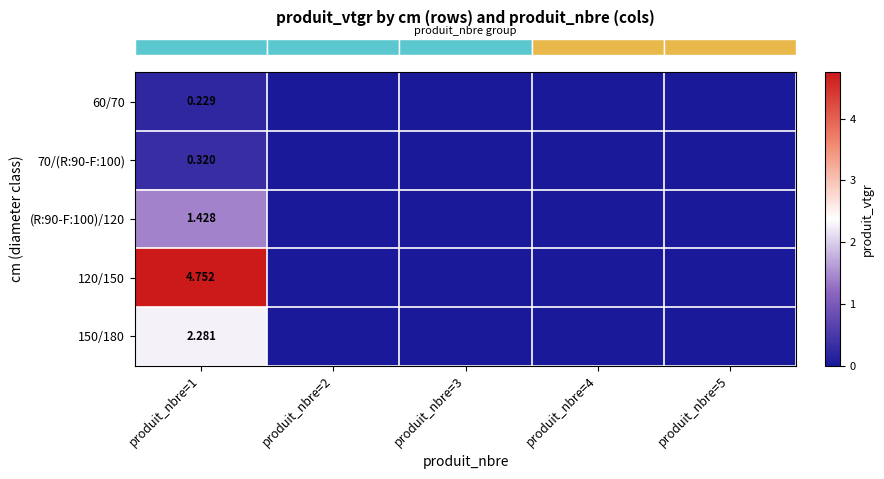

How many series are shown in this chart?

5